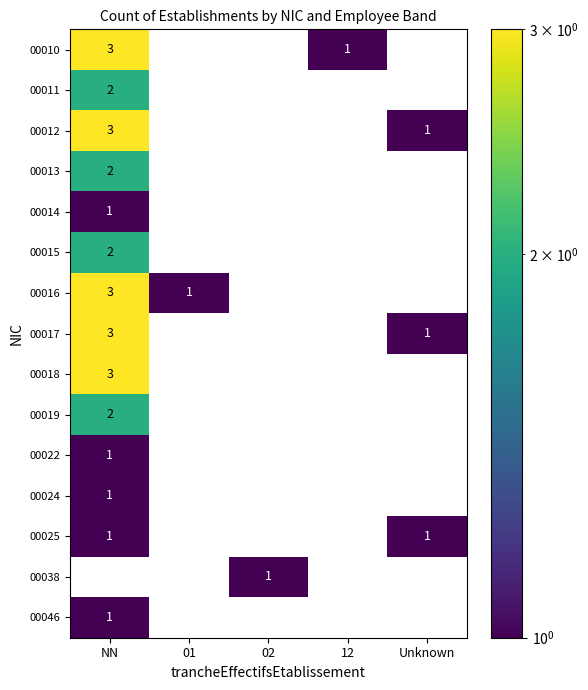

The value of 00013 at NN is 3. True or false?

False